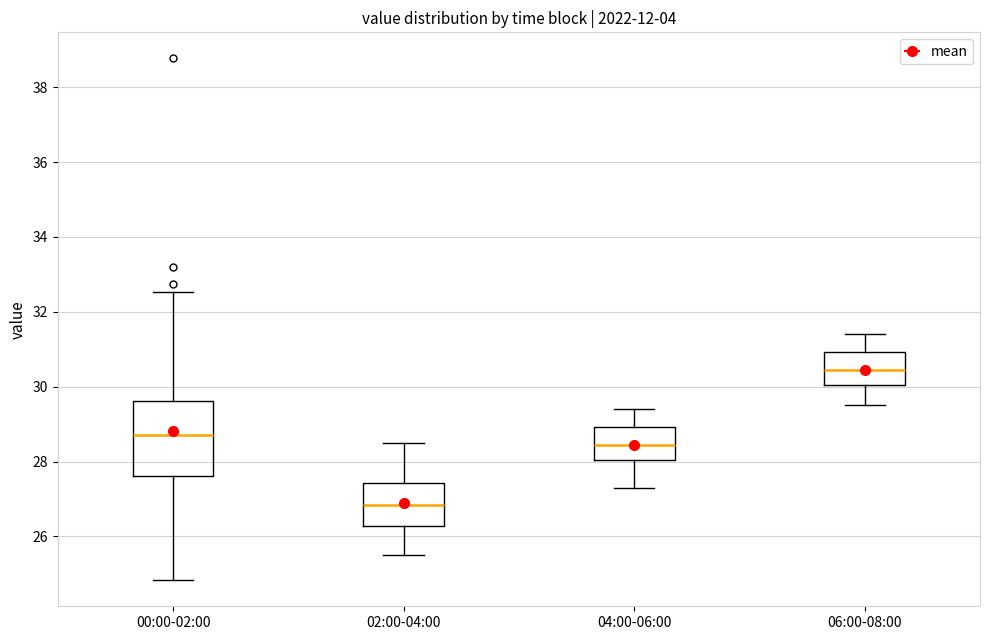

Where does the upper whisker of the box for 00:00-02:00 end on the y-axis? The values are not printed on the chart, so give them approximately, as read against the axis.

32.6